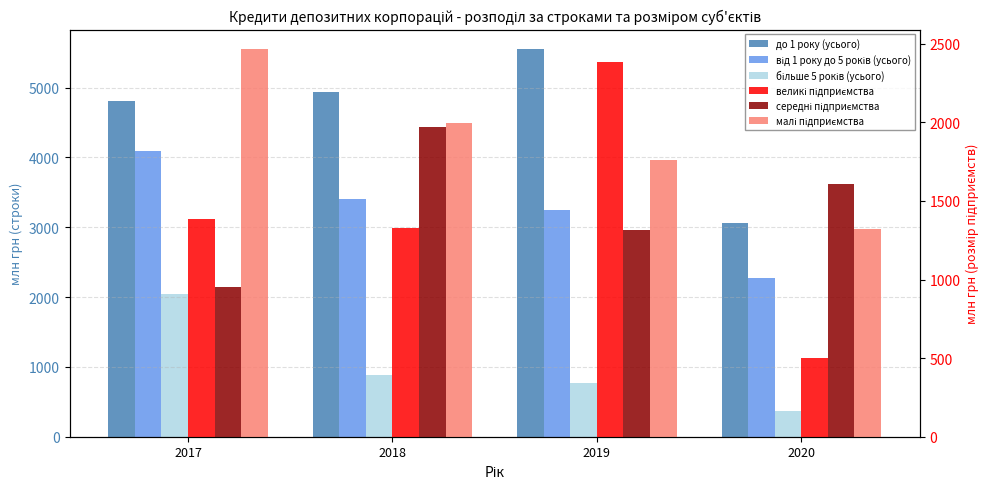

Is the value of від 1 року до 5 років (усього) at 2020 greater than the value of більше 5 років (усього) at 2019?

Yes